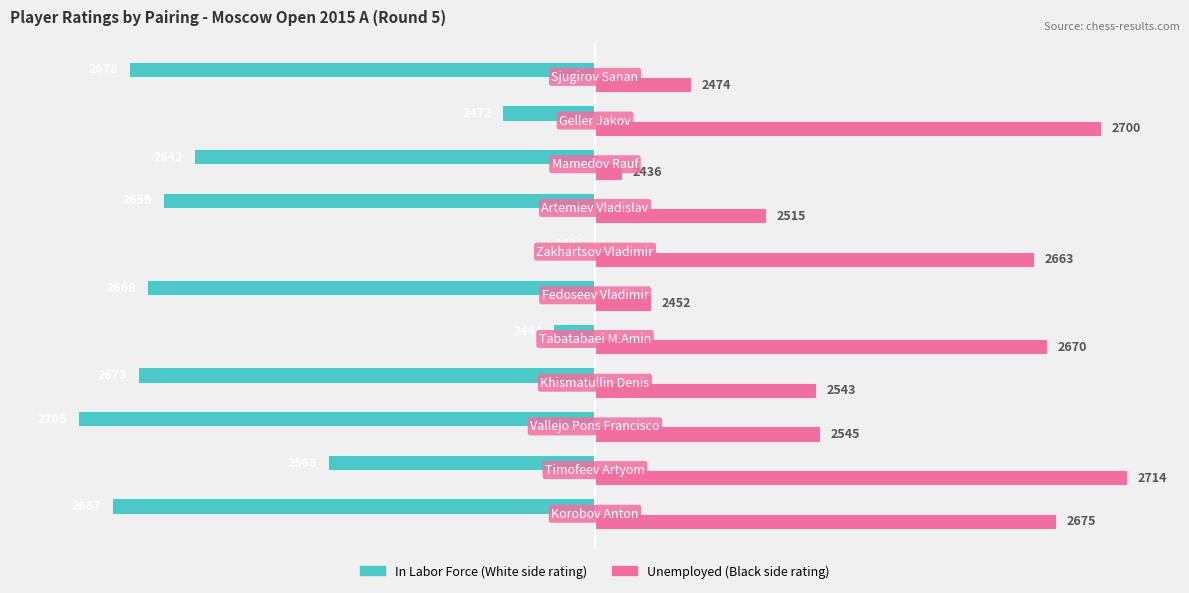

What are all the series names shown in the legend?

In Labor Force (White side rating), Unemployed (Black side rating)